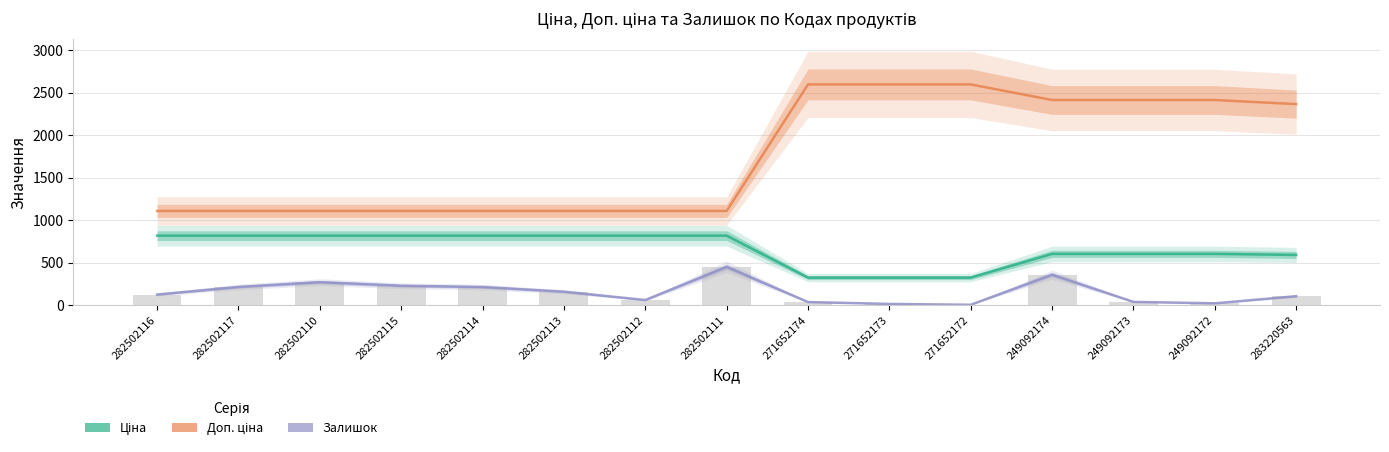

What is the maximum value for Доп. ціна?

2598.3